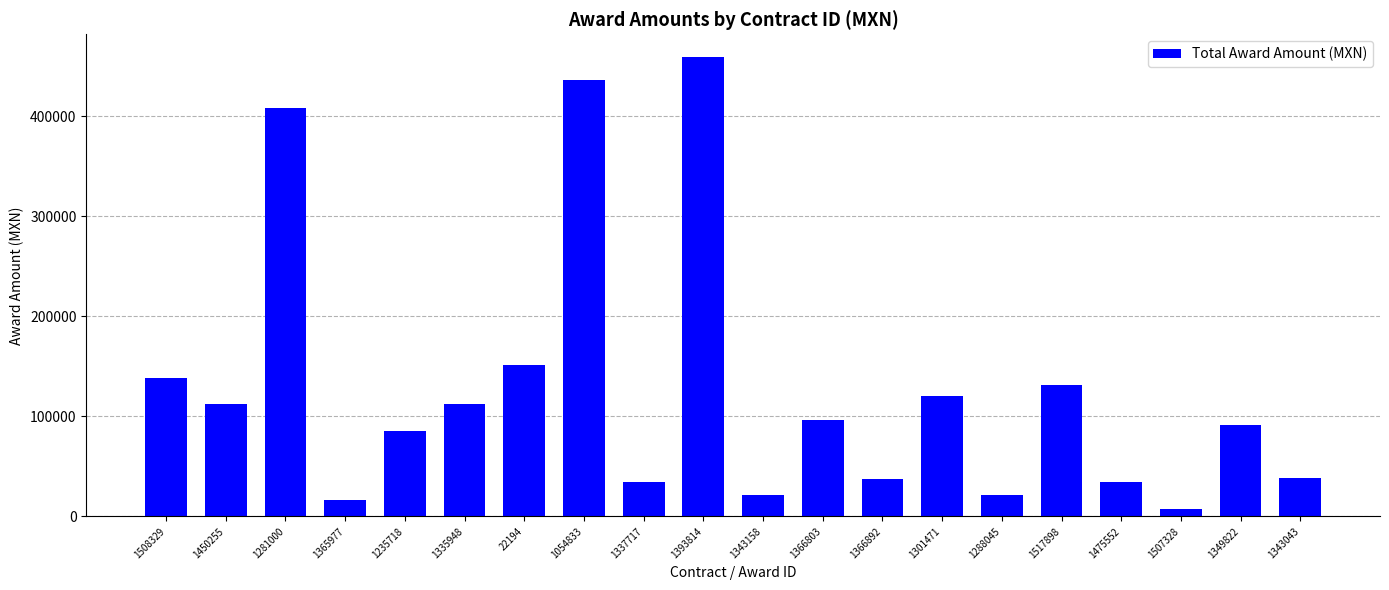

The chart shows a value of 694483.8 at 1393814. True or false?

False